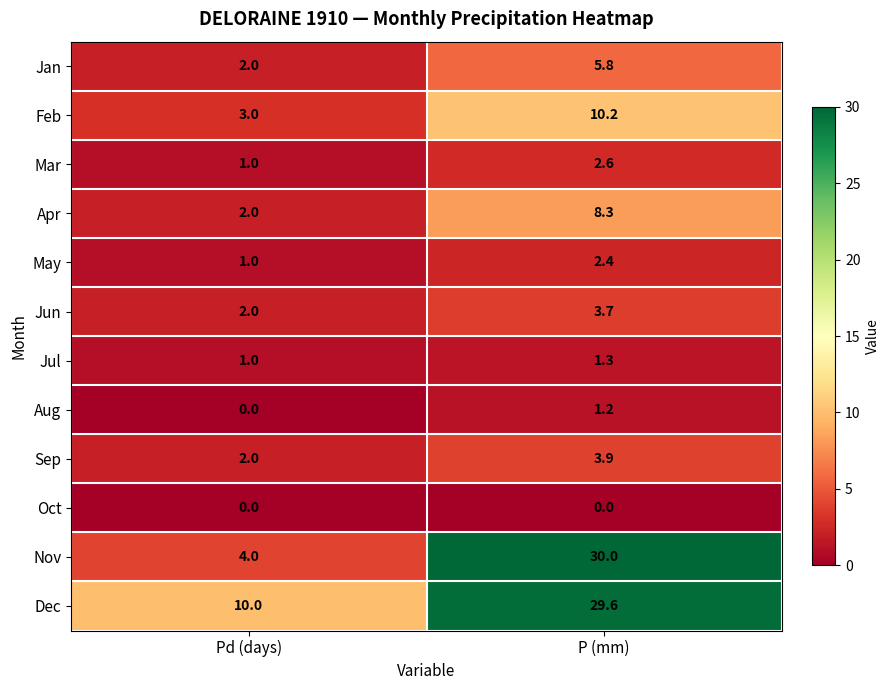

True or false: May has a value of 4.0 at P (mm).

False